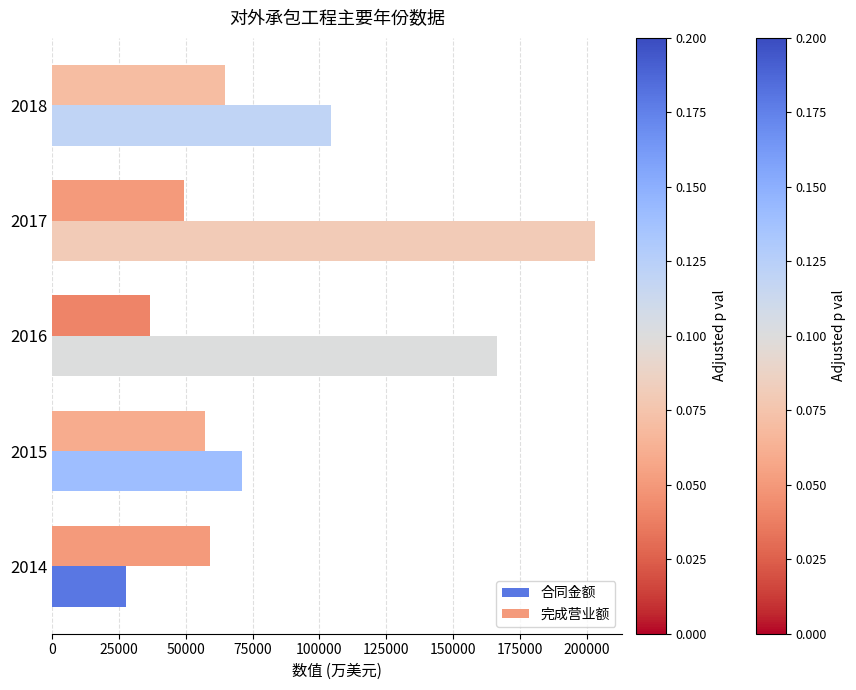

The value of 合同金额 at 2018 is 104272. True or false?

True